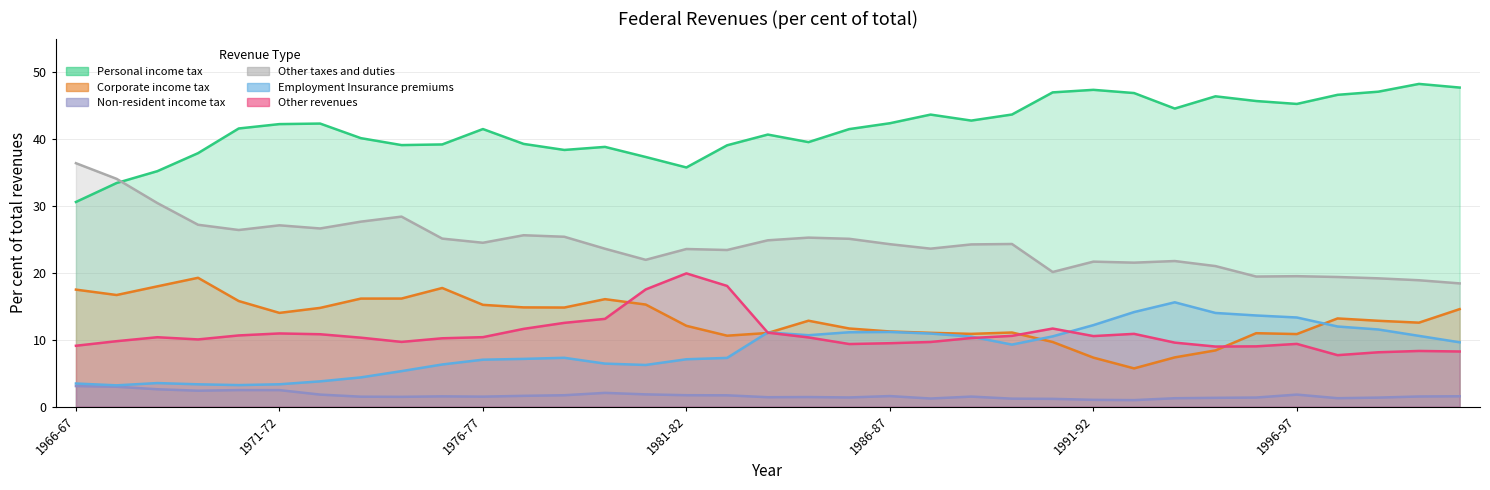

Rank the series by their maximum value, from lowest to highest.

Non-resident income tax, Employment Insurance premiums, Corporate income tax, Other revenues, Other taxes and duties, Personal income tax